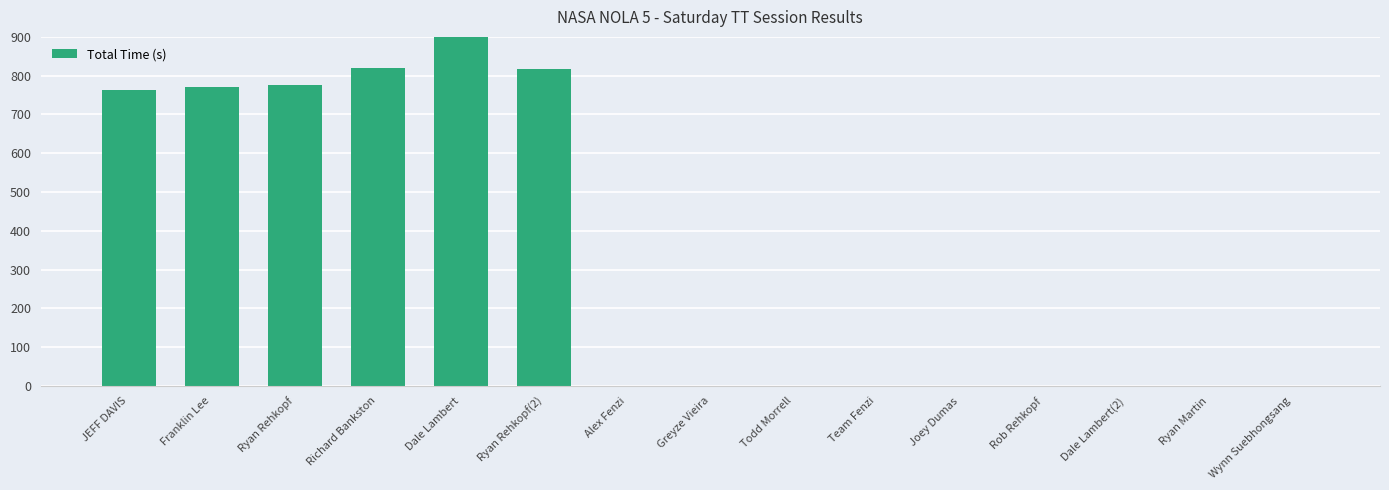

Which has a higher value, Richard Bankston or Todd Morrell?

Richard Bankston